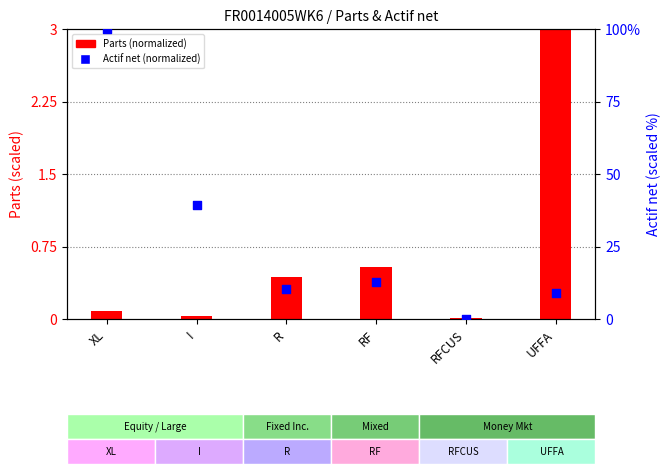

What is the total value across all series at XL?

100.1